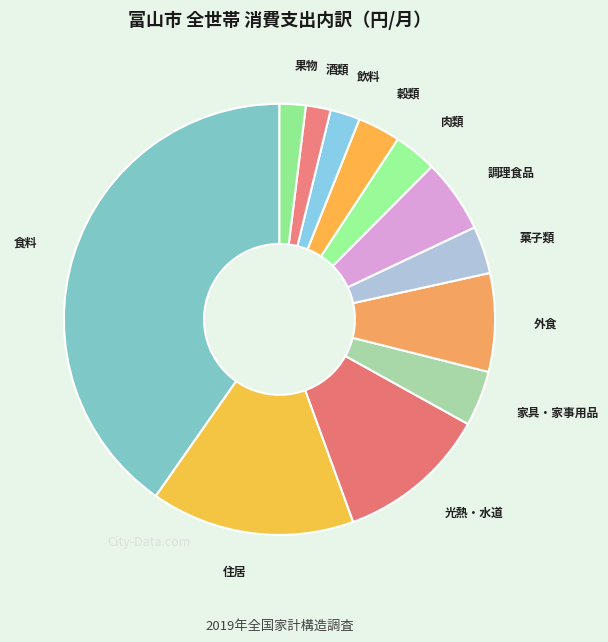

Does any single category account for the majority?

No